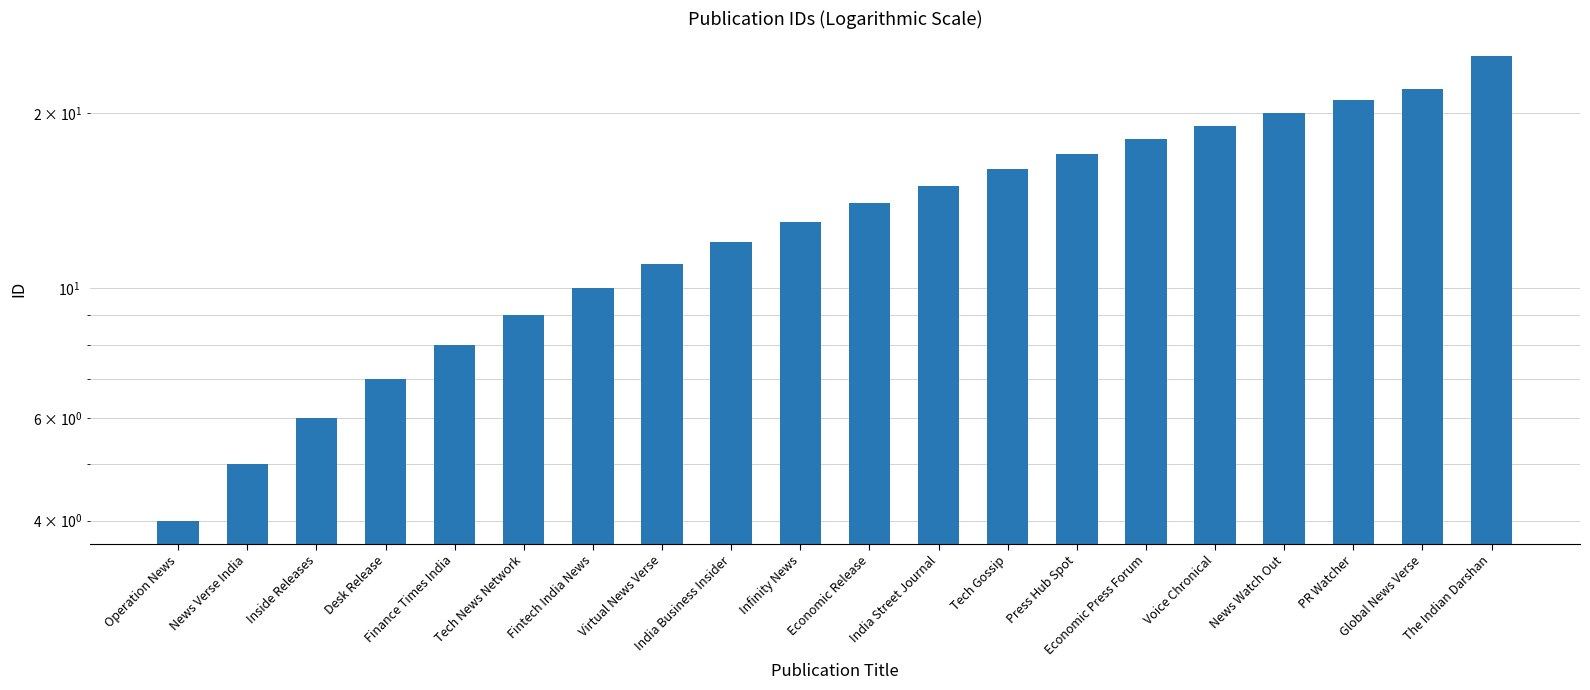

What is the change in value from India Business Insider to Infinity News?

+1